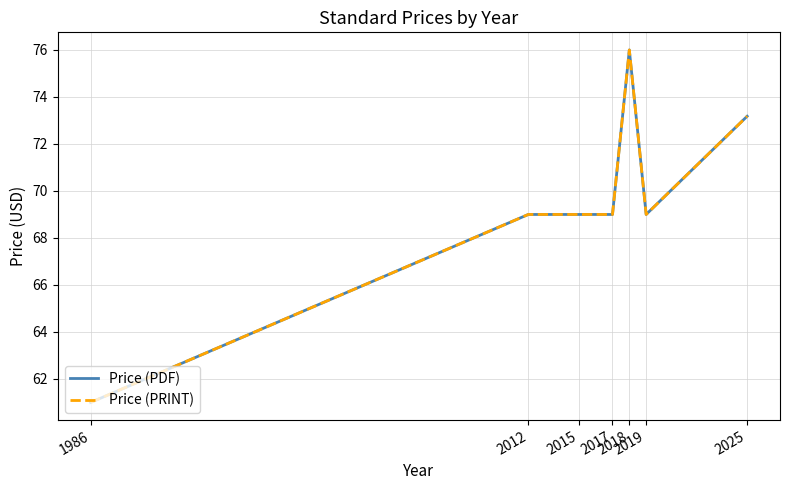

What is the value of the Price (PRINT) point at the 4th from the left?

69.0